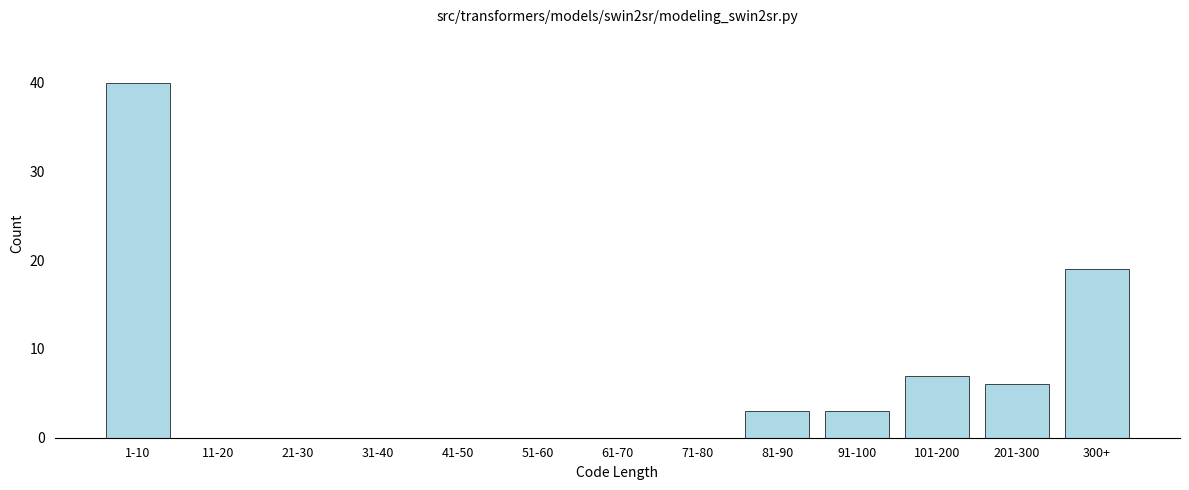

Reading left to right, list all the values displayed in this chart.

1-10=40	11-20=0	21-30=0	31-40=0	41-50=0	51-60=0	61-70=0	71-80=0	81-90=3	91-100=3	101-200=7	201-300=6	300+=19